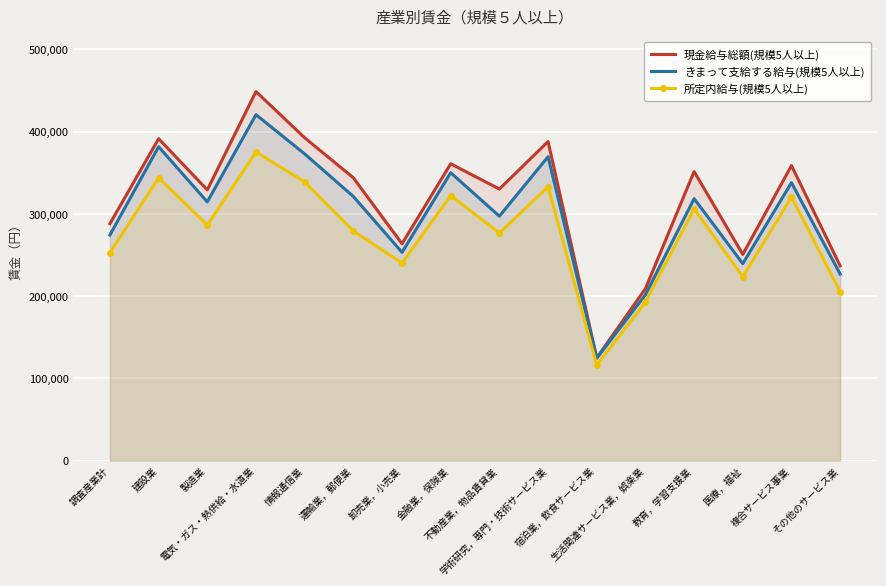

Between 情報通信業 and 教育，学習支援業, which series saw the biggest shift?

きまって支給する給与(規模5人以上)